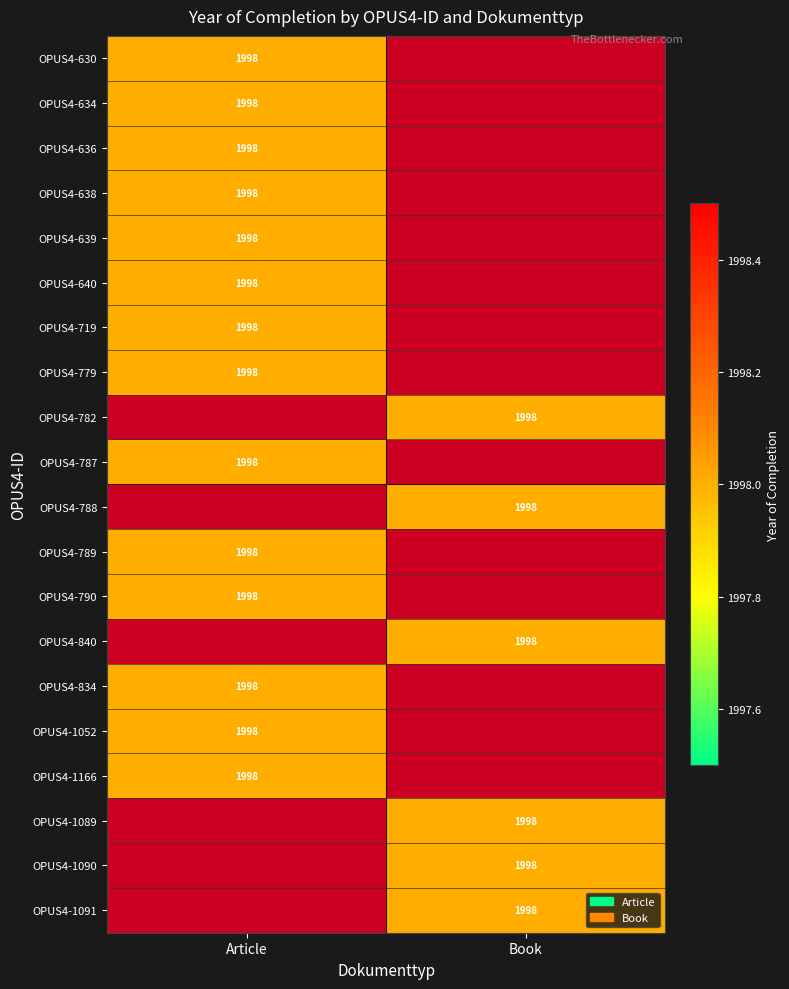

List the labels in order of OPUS4-639 value, largest first.

Article, Book